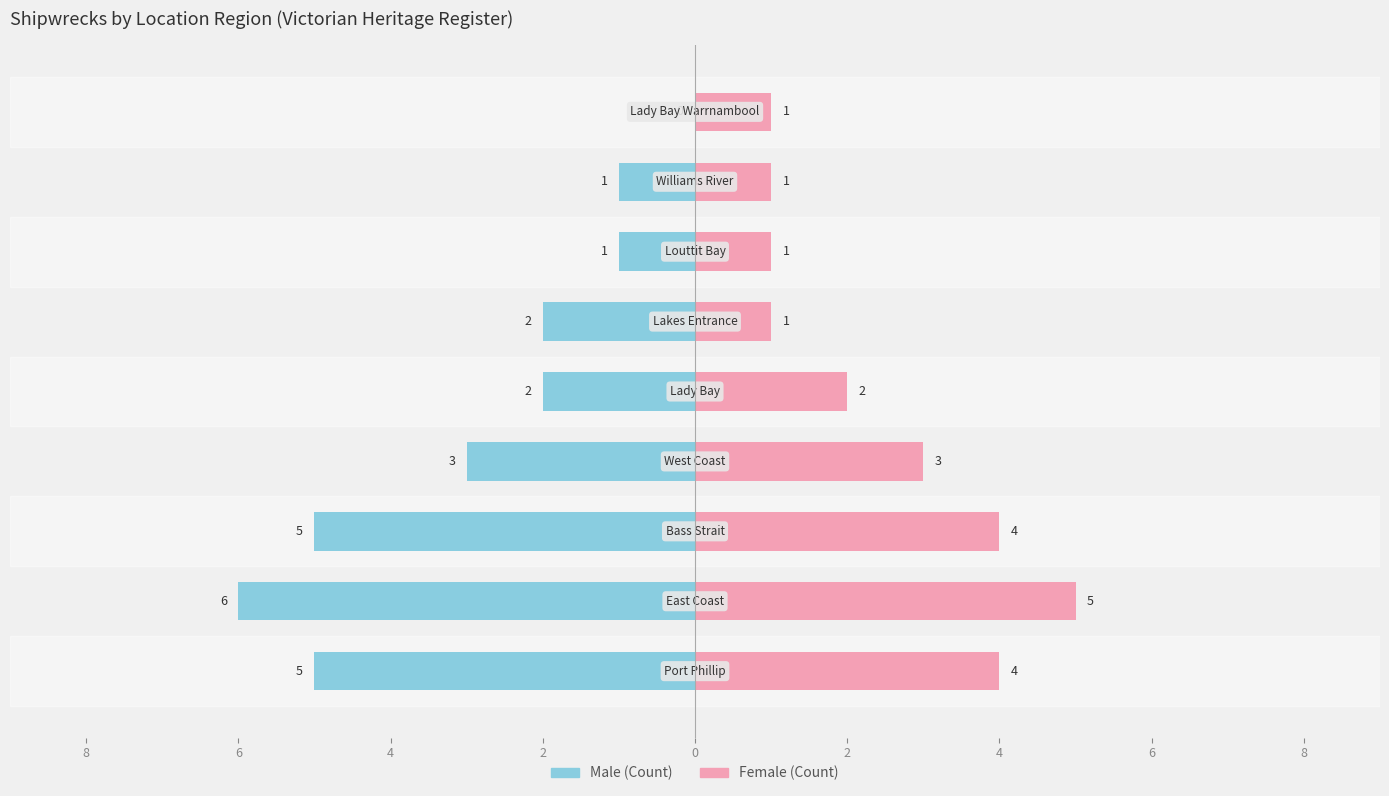

What are all the series names shown in the legend?

Male, Female